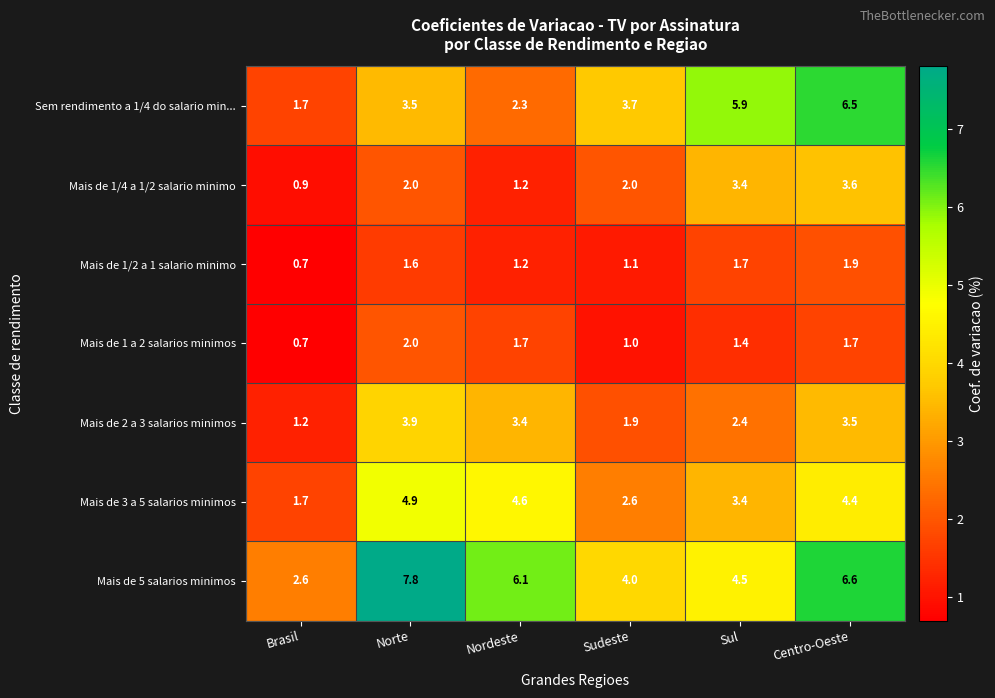

At which category is the sum across all series the highest?

Centro-Oeste